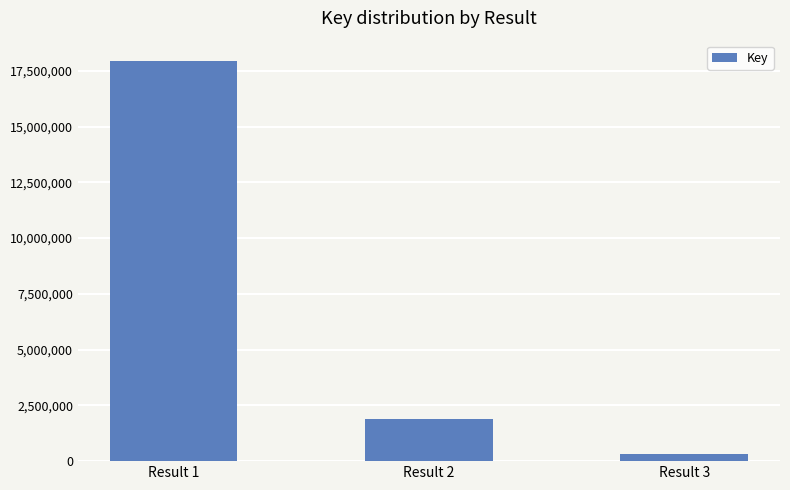

True or false: the data shows 17952502 at Result 1.

True